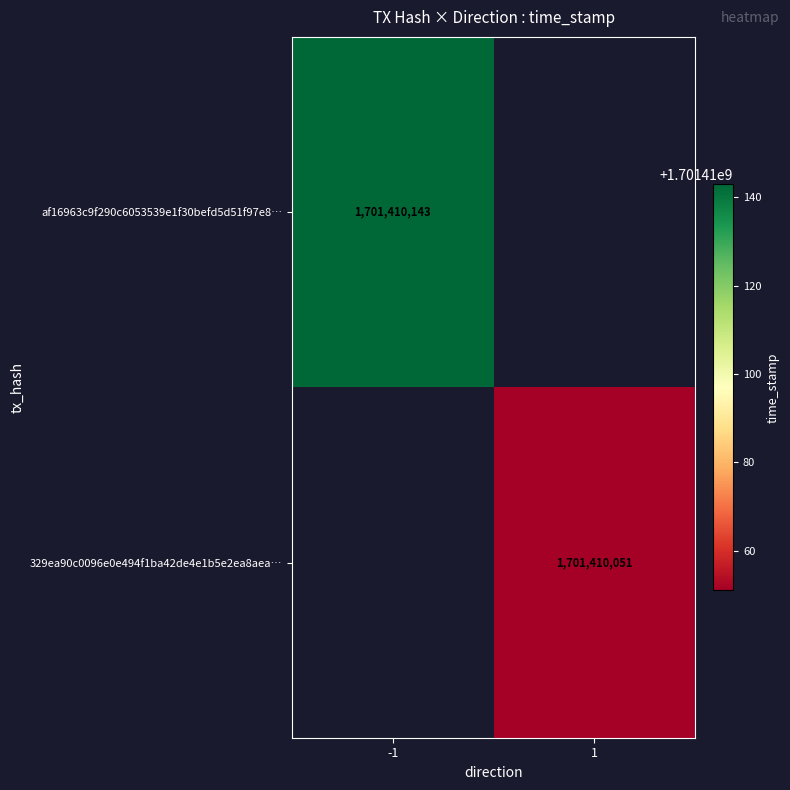

Reading left to right, what are all the values shown in this chart?

af16963c9f290c6053539e1f30befd5d51f97e8: -1	1701410143
329ea90c0096e0e494f1ba42de4e1b5e2ea8aea: 1	1701410051